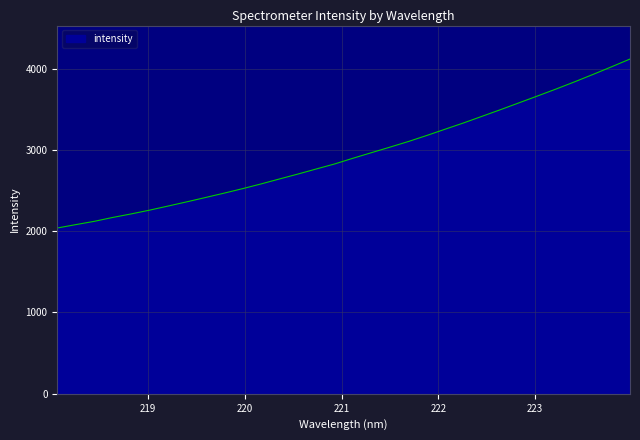

What is the smallest value displayed?

2038.9